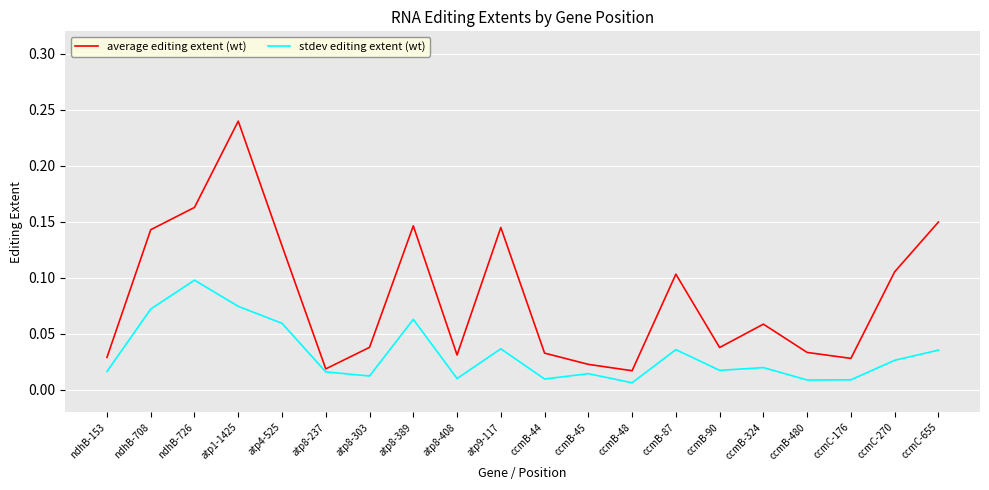

Between atp4-525 and ccmB-480, which series saw the biggest shift?

average editing extent (wt)